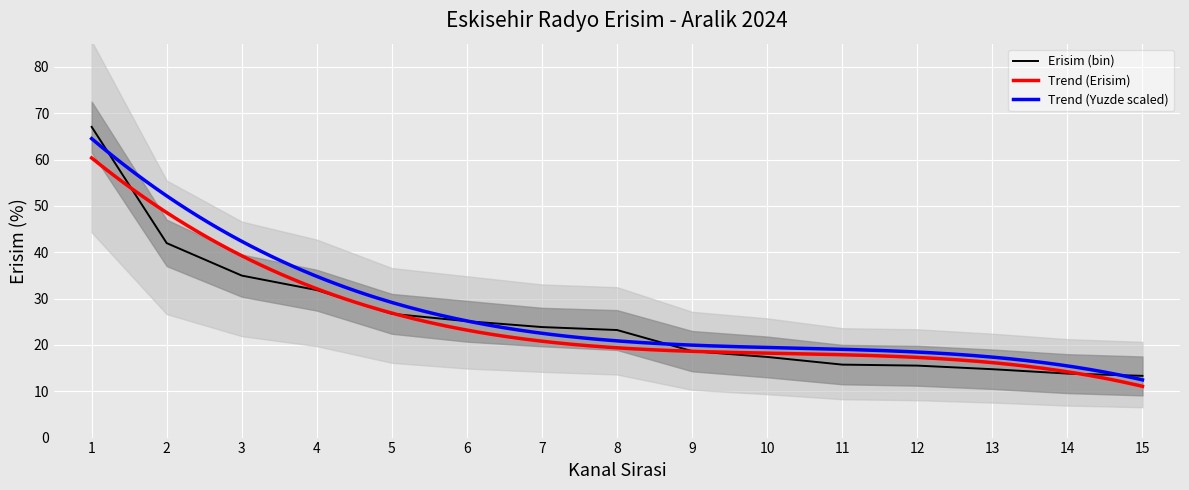

The Erisim series shows 14.5 at Metro FM. True or false?

False